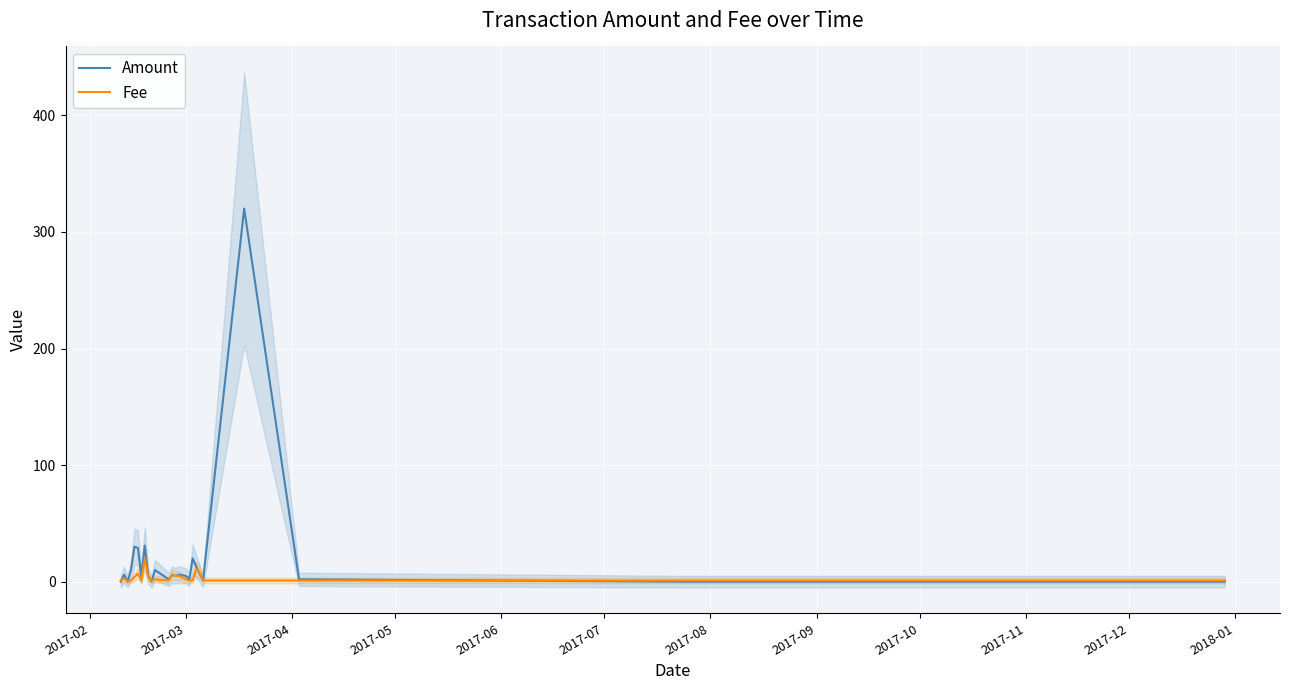

True or false: Amount has more than 0 points higher than both neighbors.

True